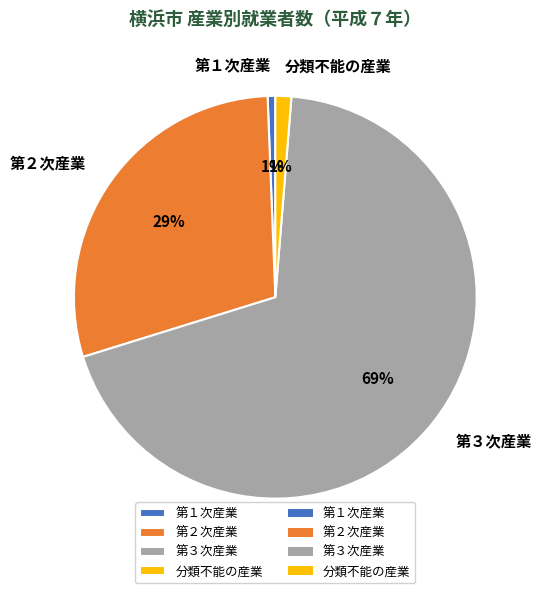

What percentage is the 第１次産業 slice, to the nearest percent?

1%